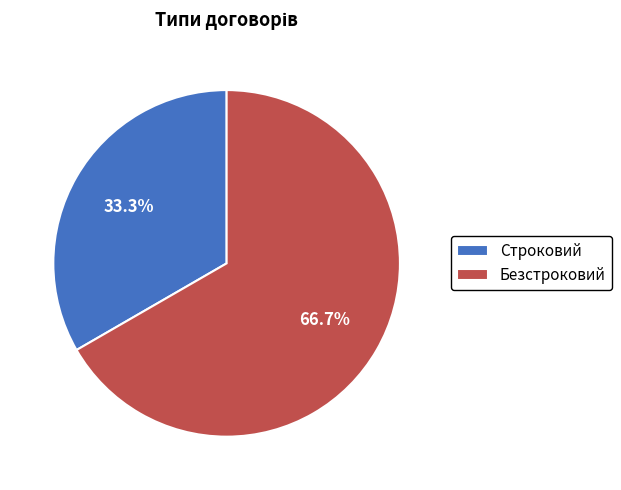

To the nearest percent, what portion does Строковий represent?

33%